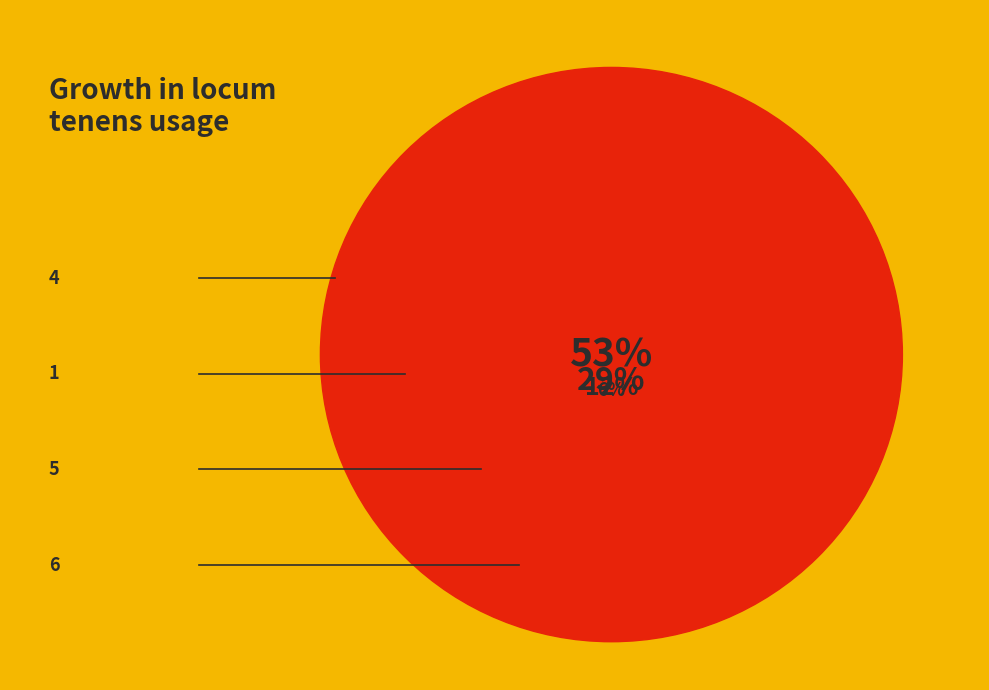

How many segments does this pie chart have?

9